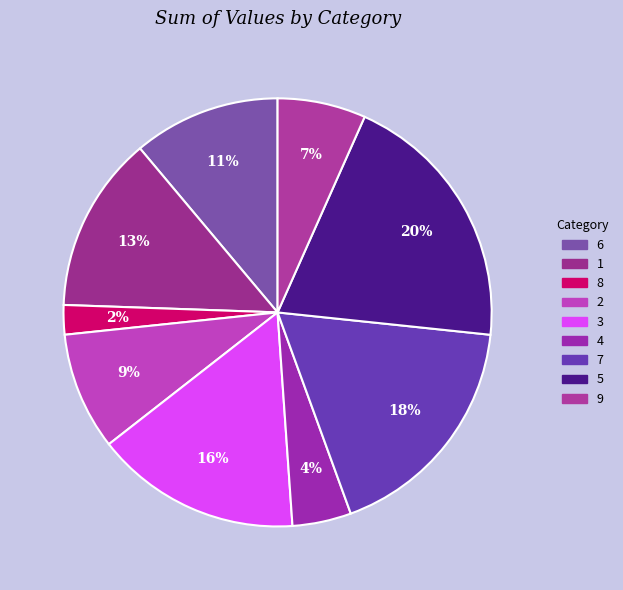

To the nearest percent, what portion does 2 represent?

9%